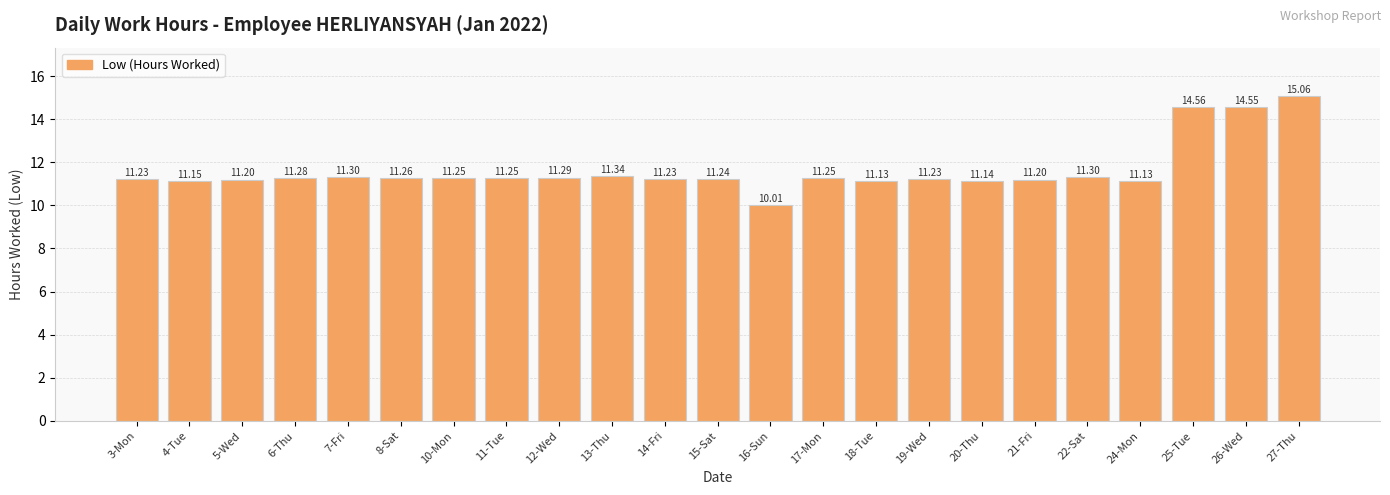

Is it true that the value at 18-Tue is 11.1?

True